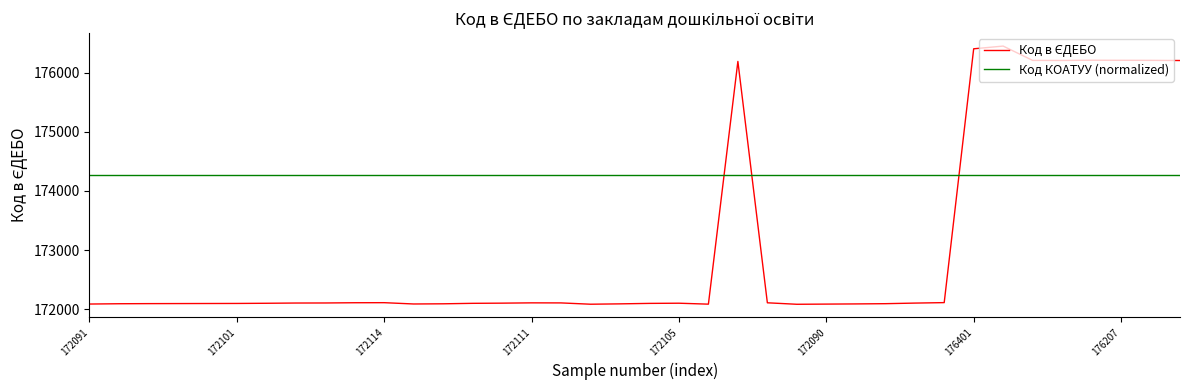

What is the smallest value displayed?

172087